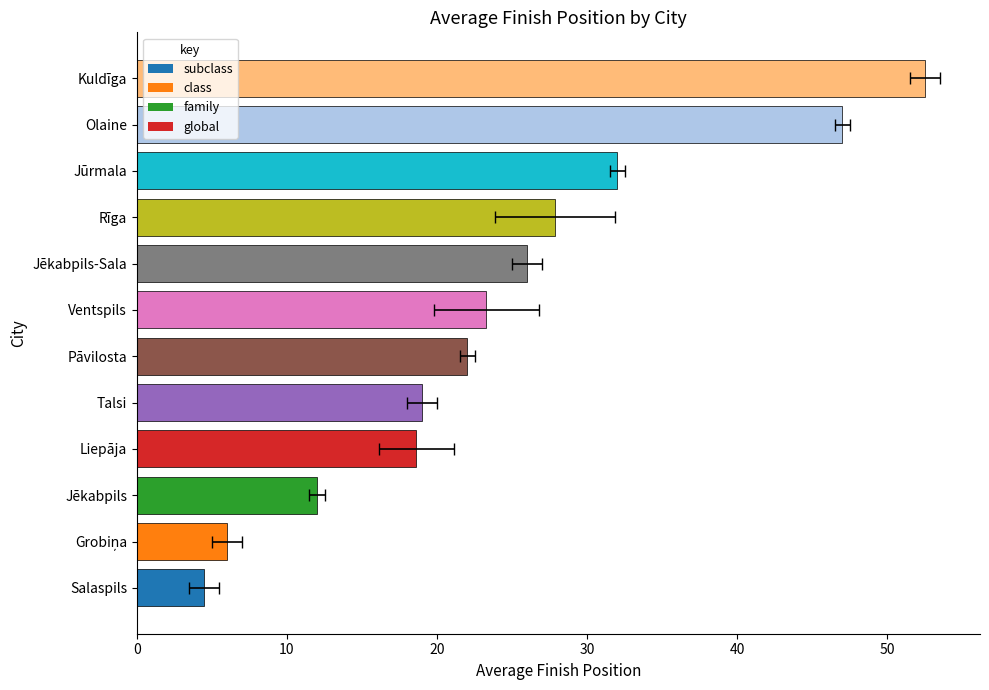

What is the change in value from Liepāja to Rīga?

+9.3